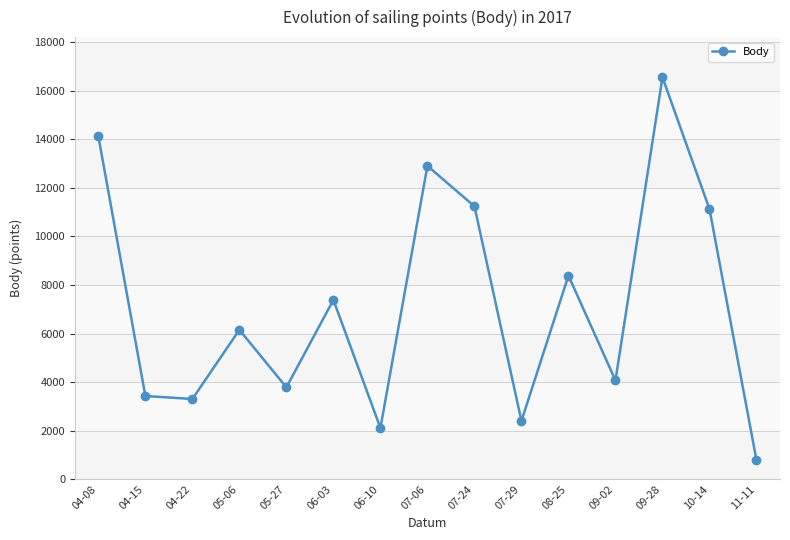

Approximately how many times larger is the value at 09-02 compared to 06-10?

1.9